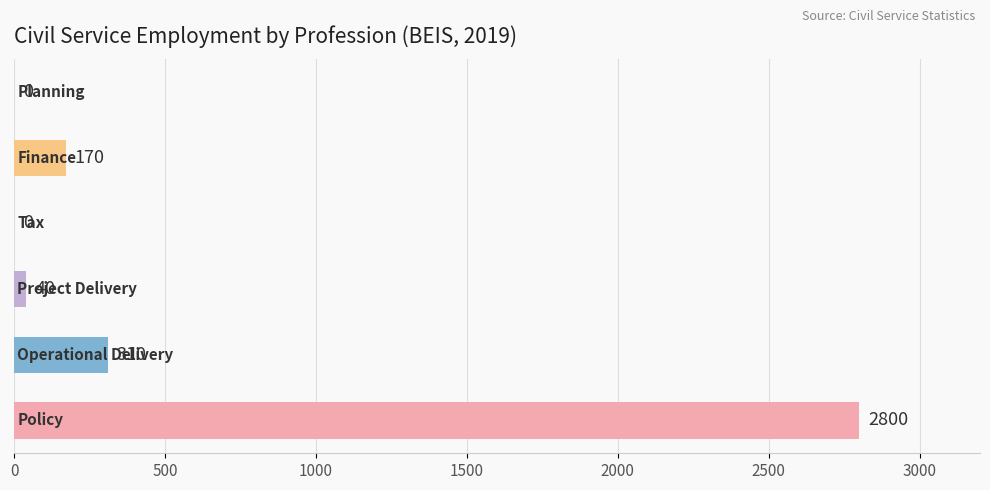

What is the greatest value displayed?

2800